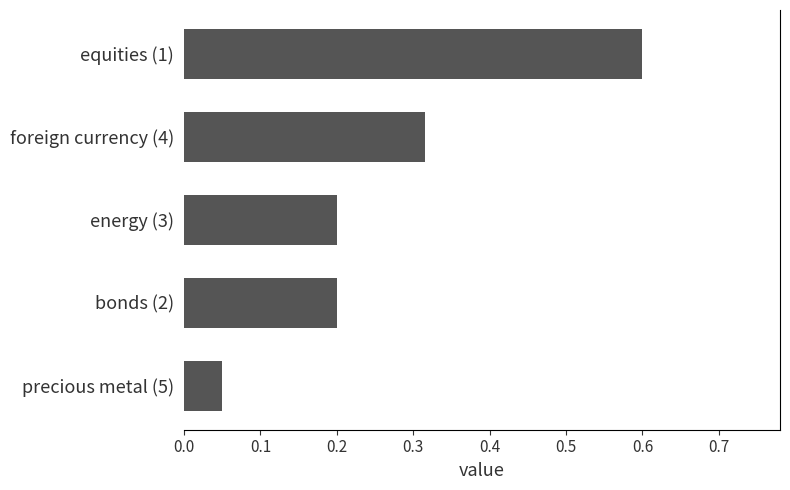

The value at energy (3) is 0.2. True or false?

True